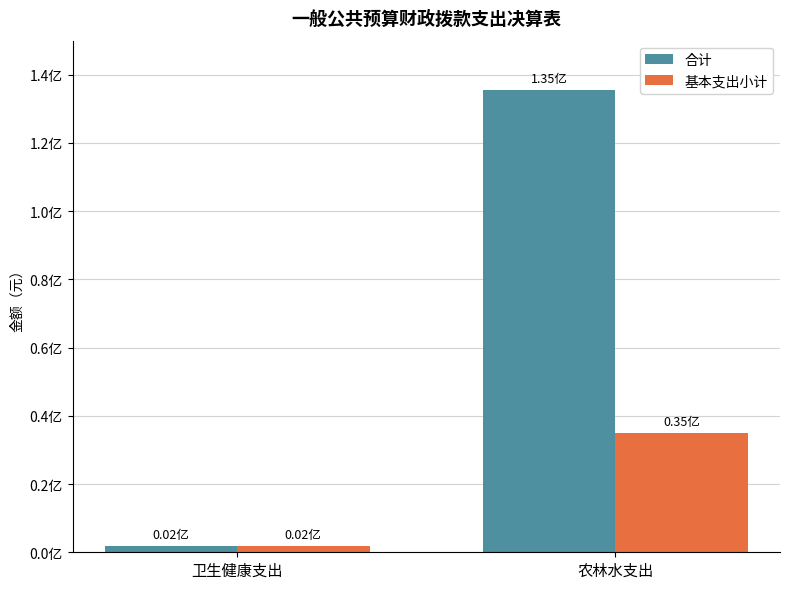

What are all the series names shown in the legend?

合计, 基本支出小计